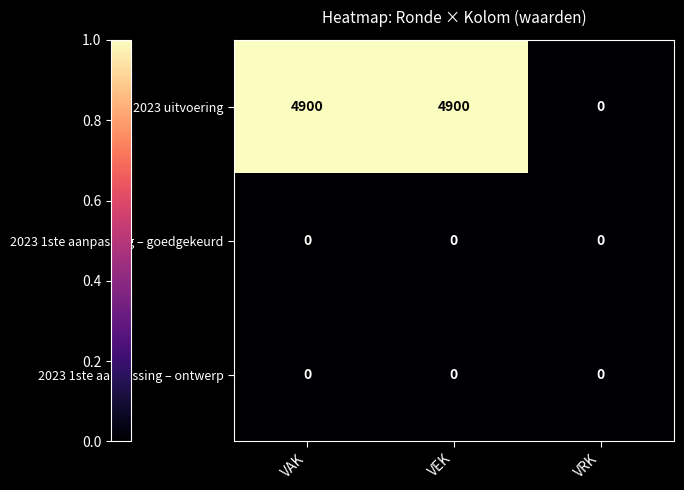

What is the sum of the 2023 uitvoering values at VAK and VRK?

4900